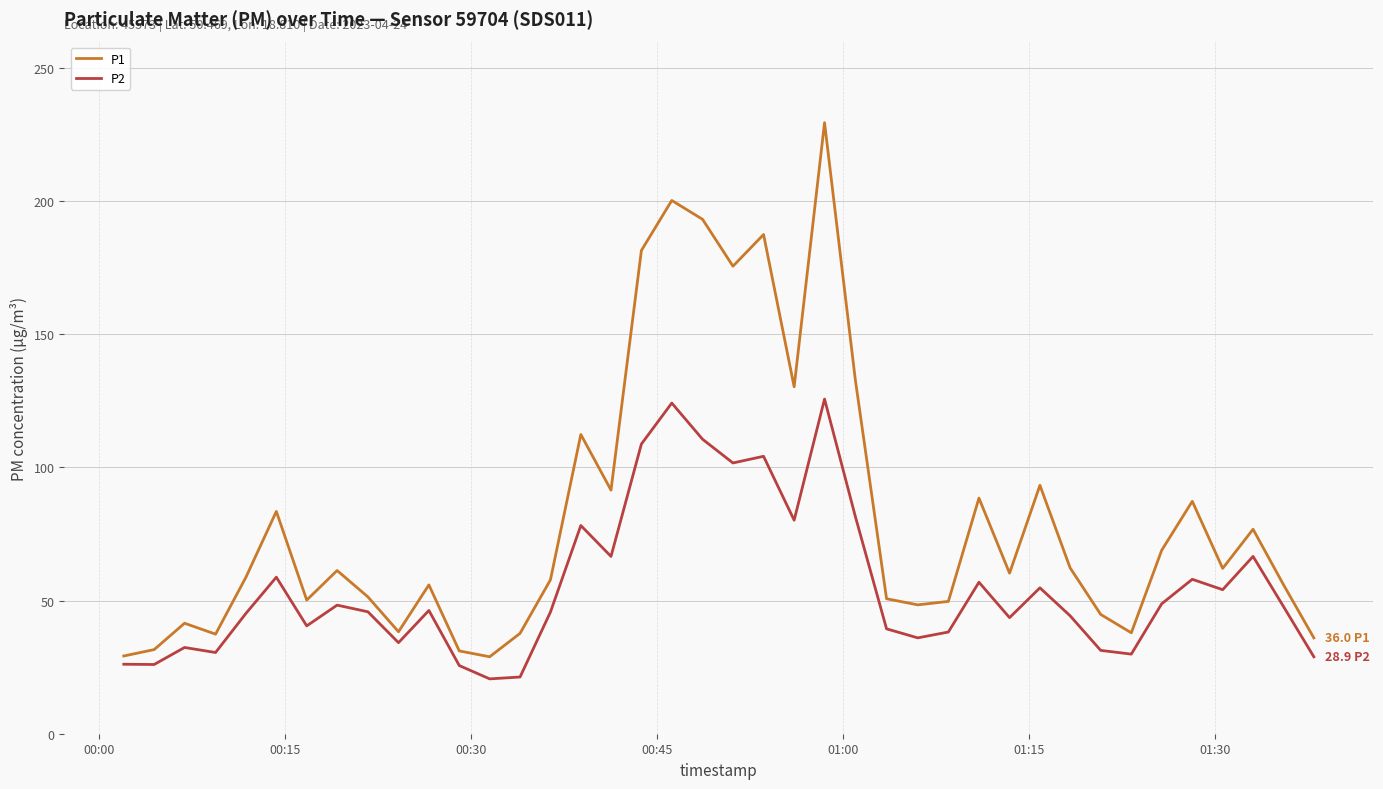

Does the chart display data point markers on the line(s)?

No